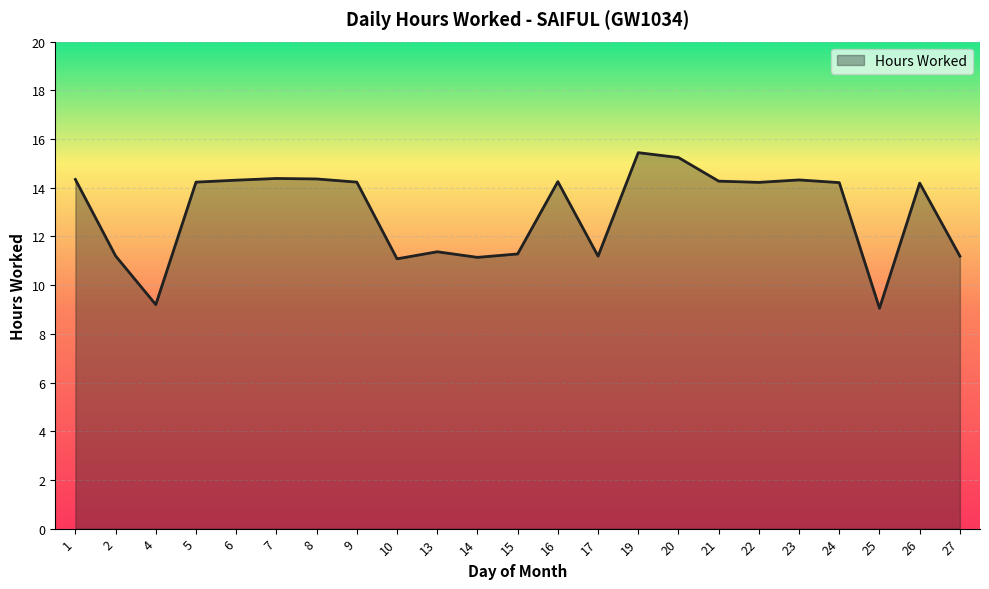

What is the maximum value shown in the chart?

15.4